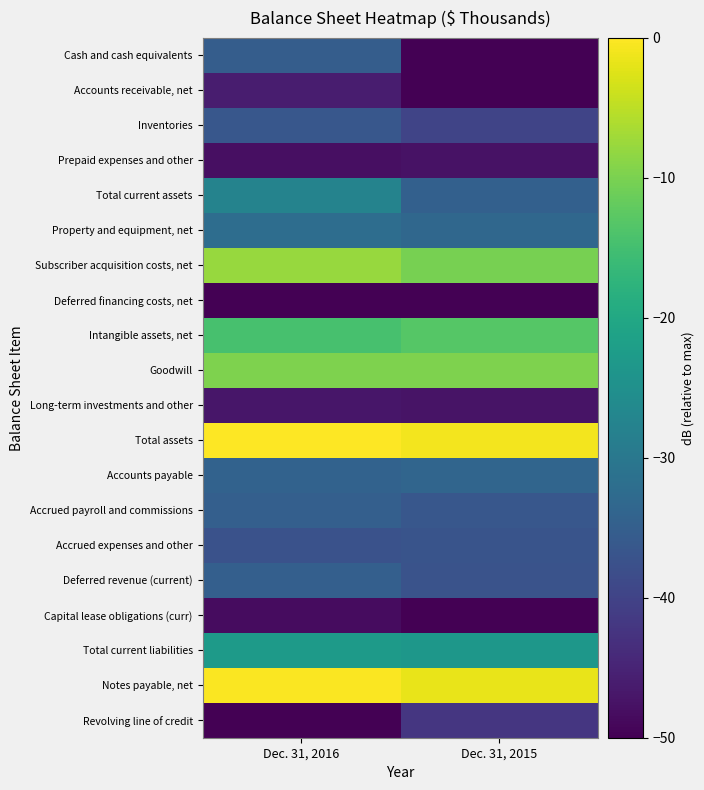

Reading left to right, what are all the values shown in this chart?

Cash and cash equivalents: Dec. 31, 2016=-35.3	Dec. 31, 2015=-60.0
Accounts receivable, net: Dec. 31, 2016=-45.9	Dec. 31, 2015=-50.0
Inventories: Dec. 31, 2016=-36.4	Dec. 31, 2015=-39.7
Prepaid expenses and other: Dec. 31, 2016=-48.0	Dec. 31, 2015=-47.6
Total current assets: Dec. 31, 2016=-27.7	Dec. 31, 2015=-34.6
Property and equipment, net: Dec. 31, 2016=-32.1	Dec. 31, 2015=-33.3
Subscriber acquisition costs, net: Dec. 31, 2016=-7.7	Dec. 31, 2015=-10.2
Deferred financing costs, net: Dec. 31, 2016=-55.2	Dec. 31, 2015=-51.9
Intangible assets, net: Dec. 31, 2016=-14.6	Dec. 31, 2015=-13.2
Goodwill: Dec. 31, 2016=-9.7	Dec. 31, 2015=-9.7
Long-term investments and other: Dec. 31, 2016=-46.9	Dec. 31, 2015=-47.4
Total assets: Dec. 31, 2016=0.0	Dec. 31, 2015=-0.9
Accounts payable: Dec. 31, 2016=-34.3	Dec. 31, 2015=-33.8
Accrued payroll and commissions: Dec. 31, 2016=-34.8	Dec. 31, 2015=-36.5
Accrued expenses and other: Dec. 31, 2016=-37.4	Dec. 31, 2015=-37.1
Deferred revenue (current): Dec. 31, 2016=-34.9	Dec. 31, 2015=-37.3
Capital lease obligations (curr): Dec. 31, 2016=-48.3	Dec. 31, 2015=-50.5
Total current liabilities: Dec. 31, 2016=-22.8	Dec. 31, 2015=-23.6
Notes payable, net: Dec. 31, 2016=-0.2	Dec. 31, 2015=-1.6
Revolving line of credit: Dec. 31, 2016=-148.1	Dec. 31, 2015=-42.1